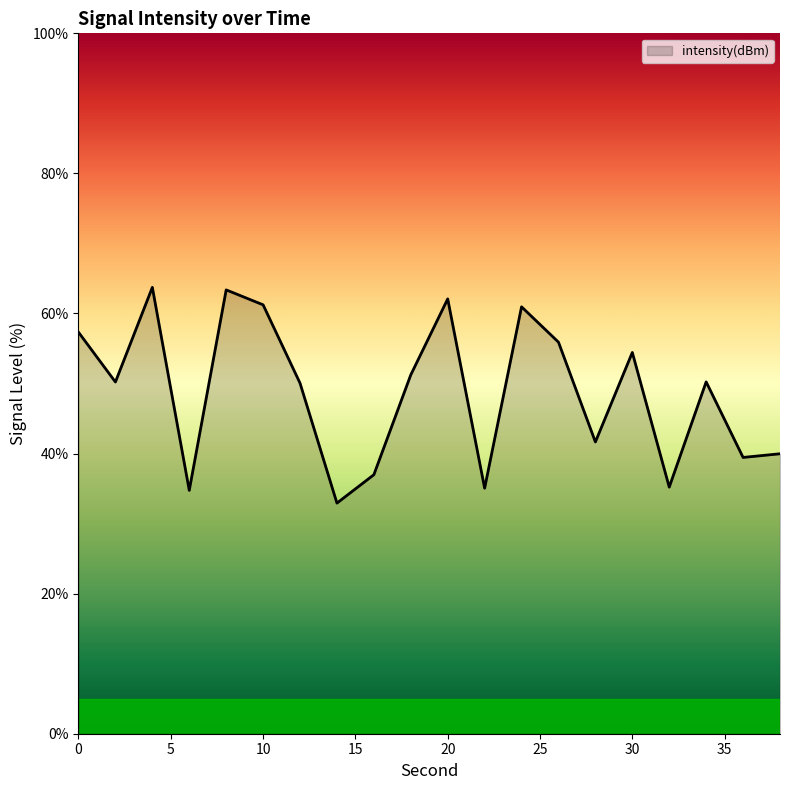

What is the difference between the maximum and minimum values?

30.8